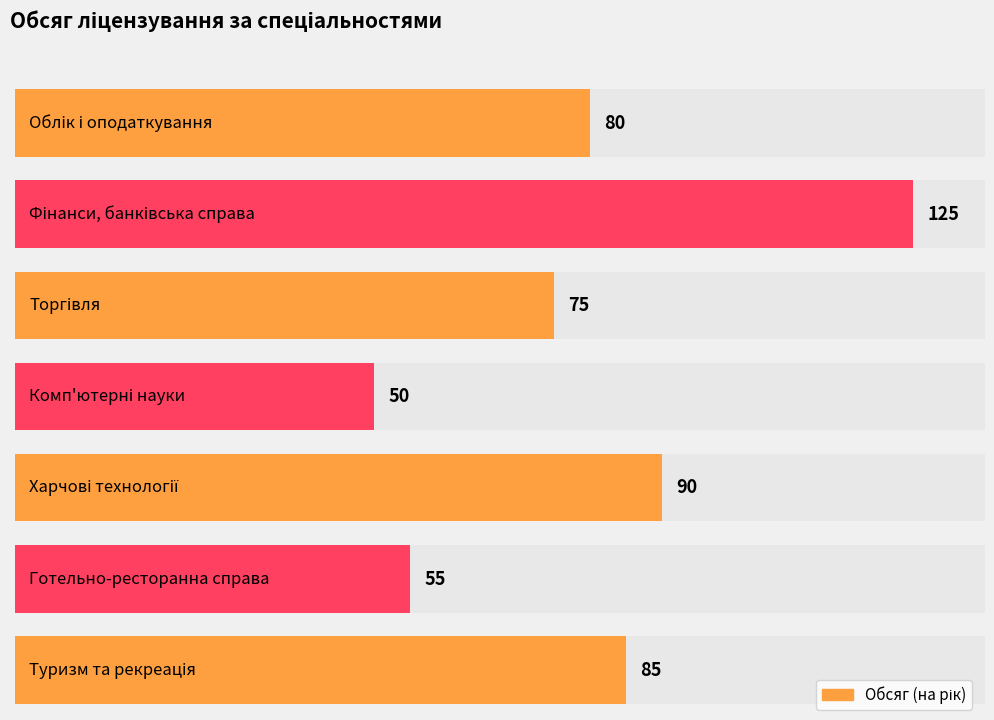

What is the ratio of the value at Фінанси, банківська справа to the value at Готельно-ресторанна справа?

2.3